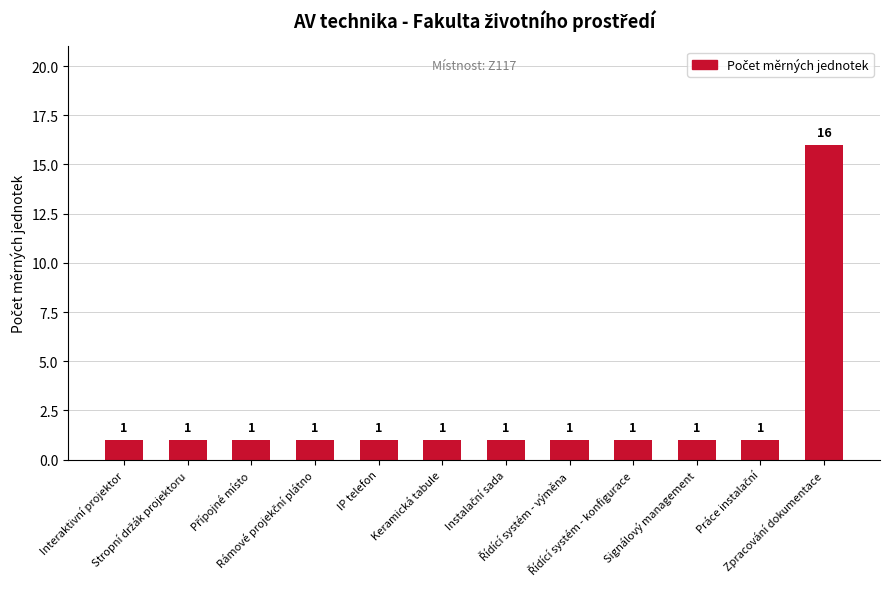

What is the value of the 11th bar from the left?

1